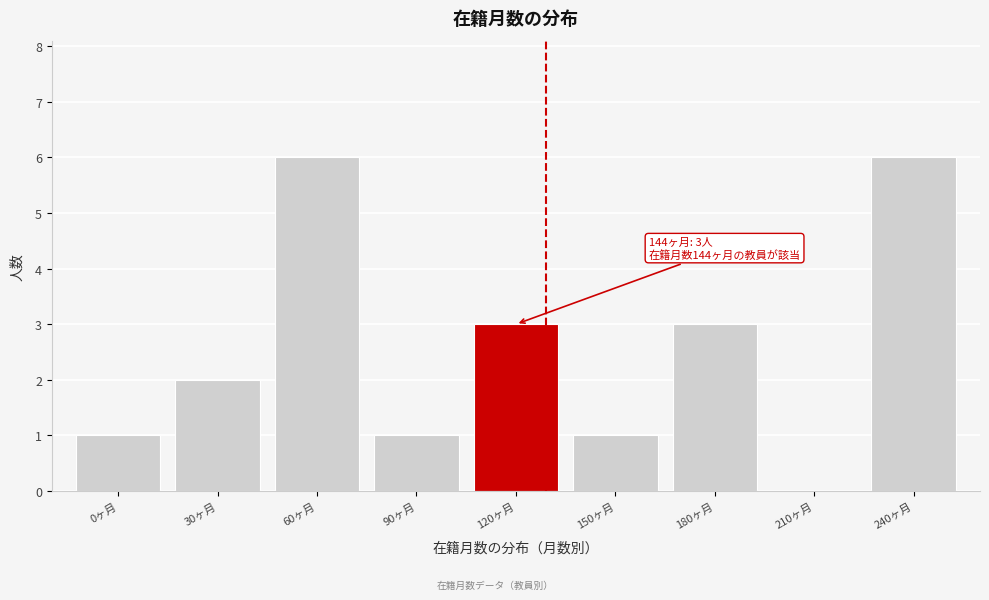

Reading left to right, transcribe all the data shown in this chart.

0ヶ月=1	30ヶ月=2	60ヶ月=6	90ヶ月=1	120ヶ月=3	150ヶ月=1	180ヶ月=3	210ヶ月=0	240ヶ月=6